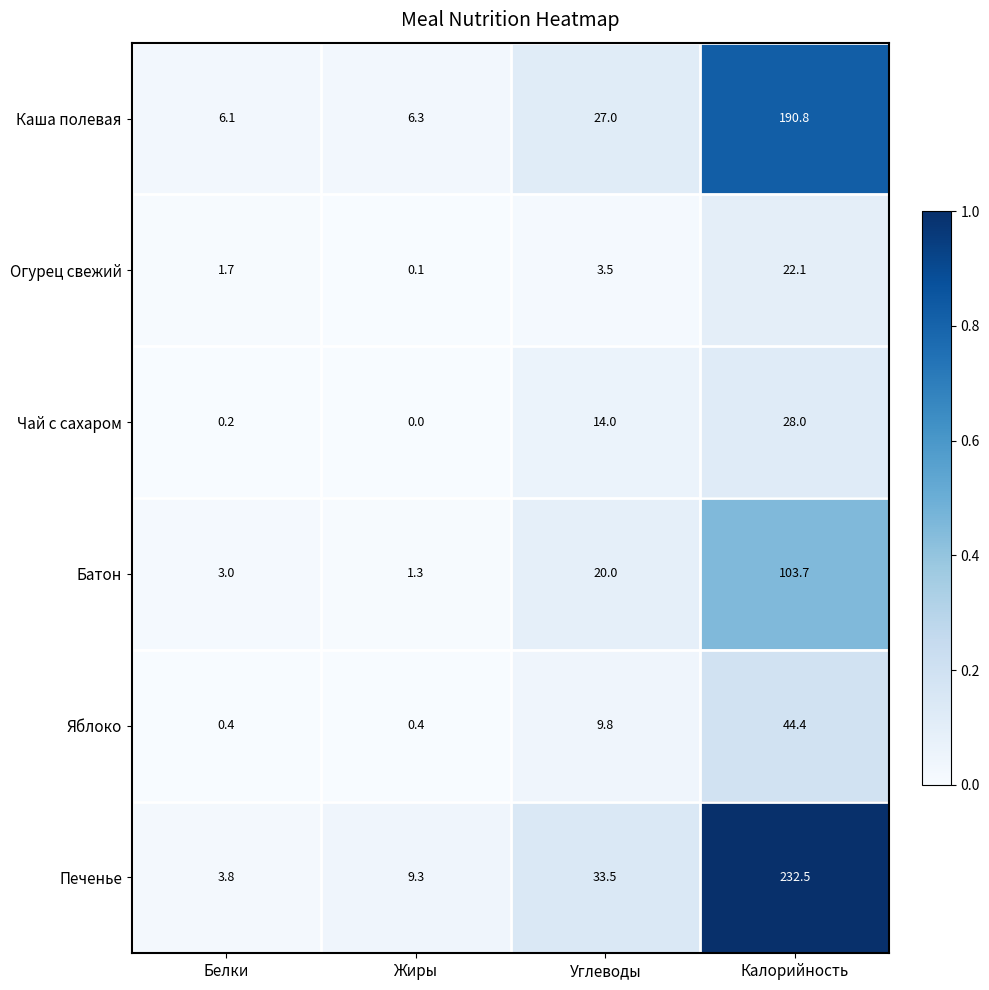

What is the difference between the second highest and second lowest values in the Огурец свежий series?

1.8